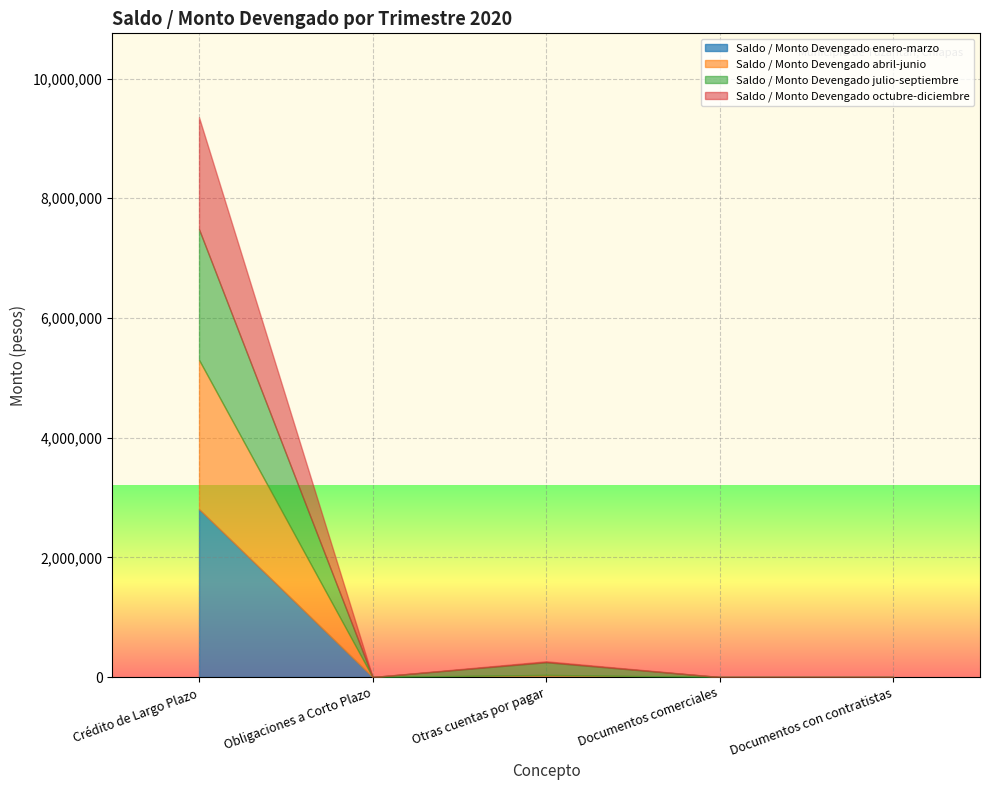

True or false: Saldo / Monto Devengado enero-marzo has a value of 1620131.6 at Obligaciones a Corto Plazo.

False